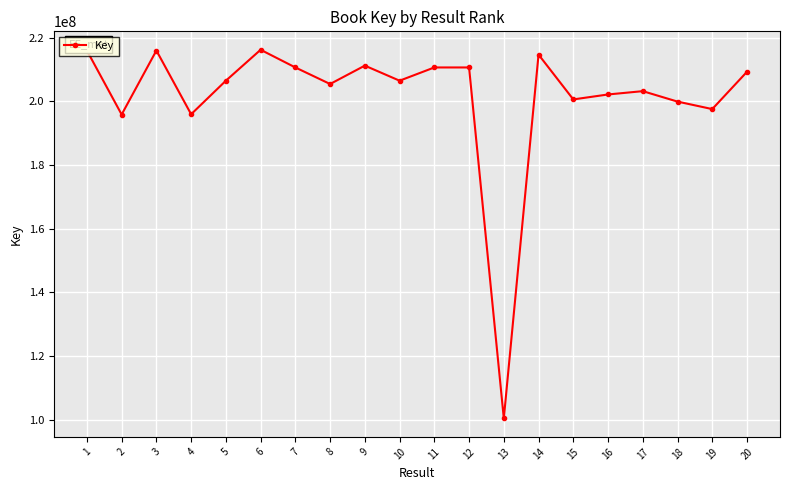

What is the difference between the maximum and minimum values?

115809031